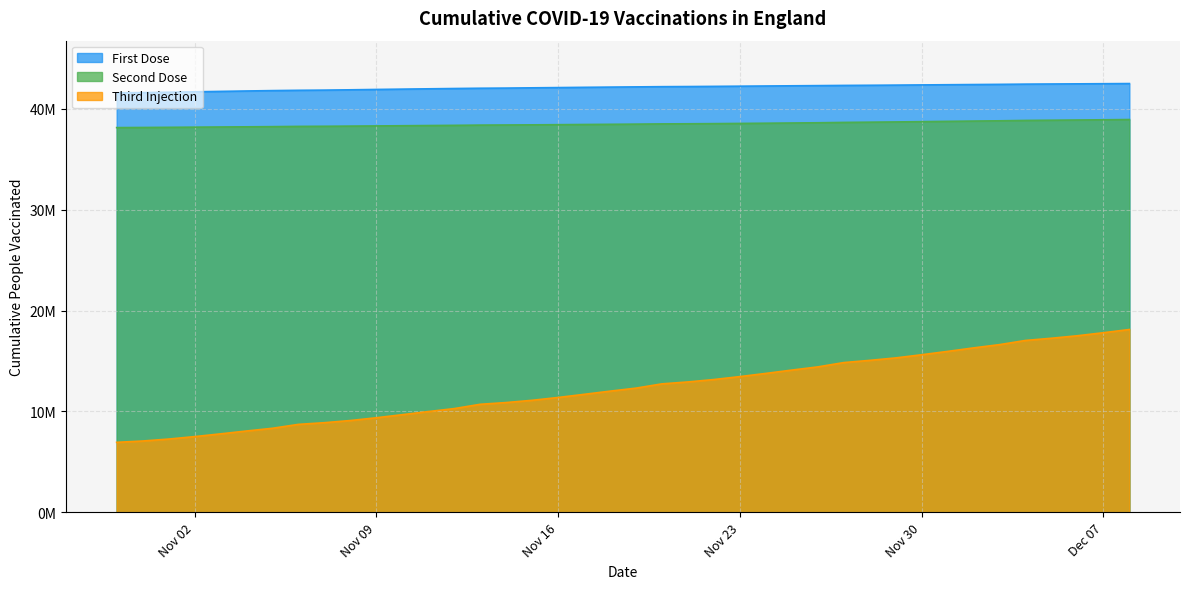

What are all the series names shown in the legend?

First Dose, Second Dose, Third Injection